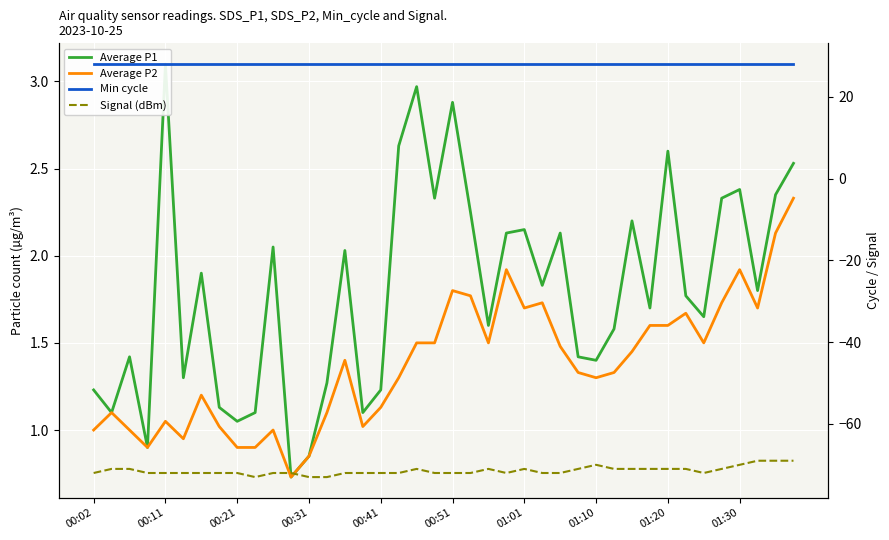

True or false: Signal (dBm) has a value of -70.0 at 01:10.

True